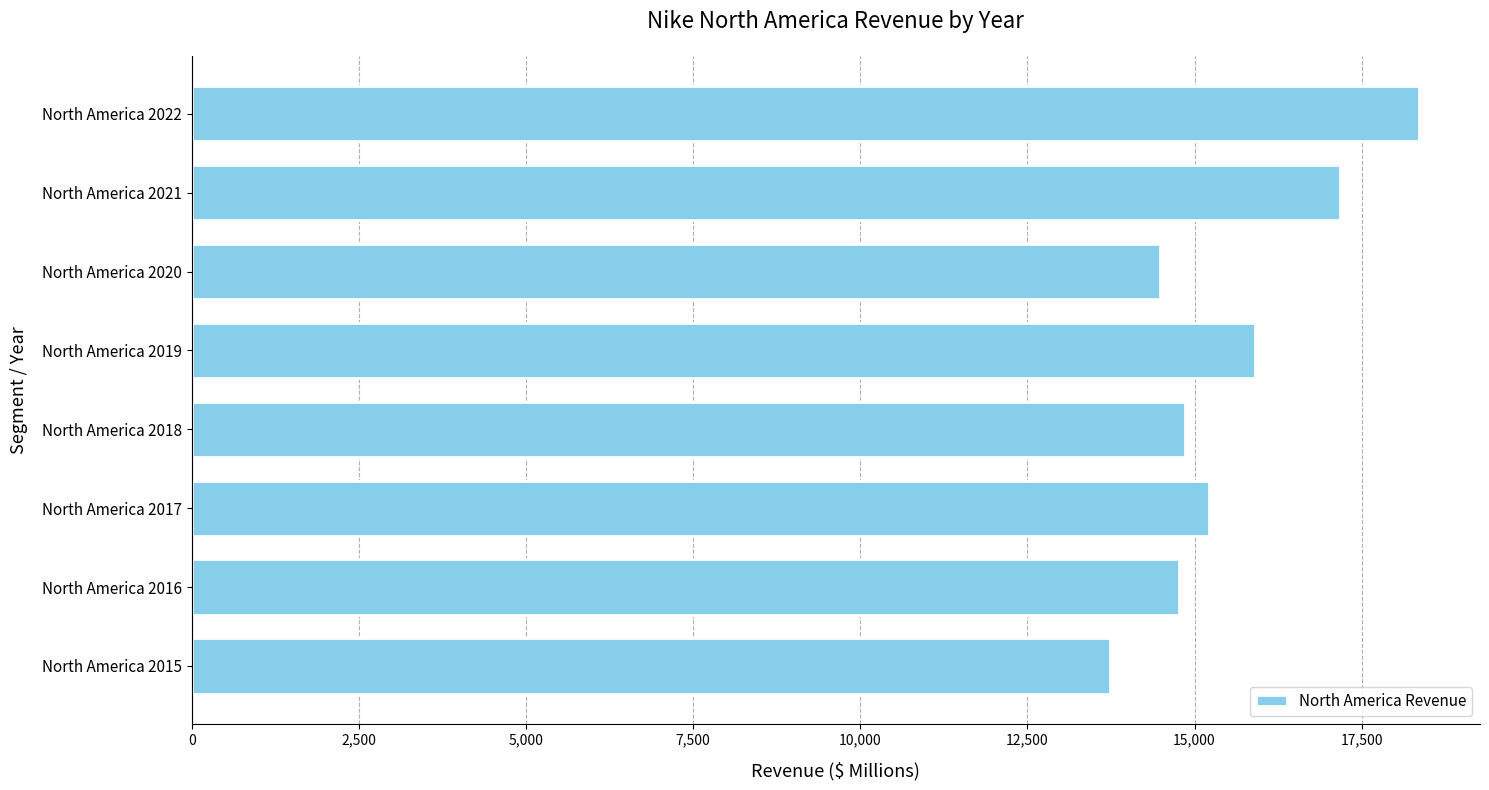

Reading bottom to top, what are all the values shown in this chart?

13740	14764	15216	14855	15902	14484	17179	18353